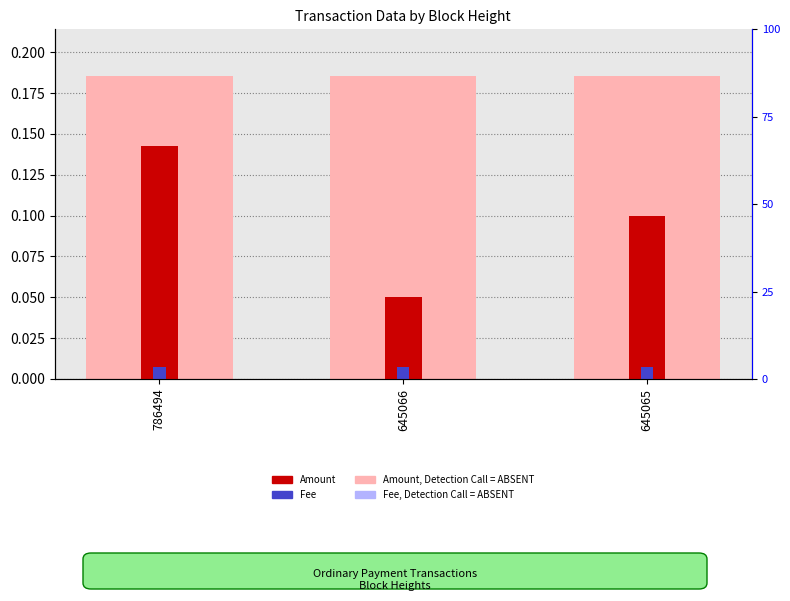

How many bars are there in each group?

4